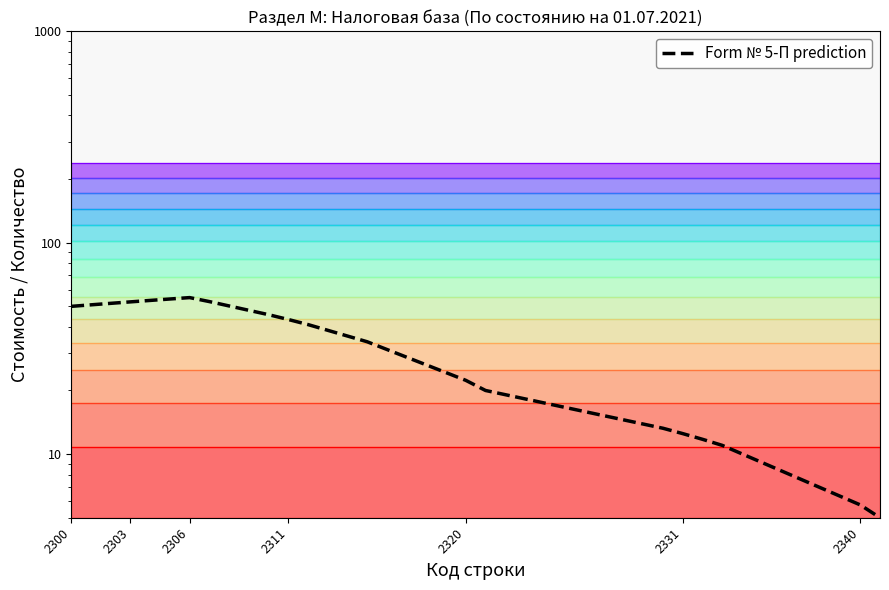

Where does the data first go above 43?

2300